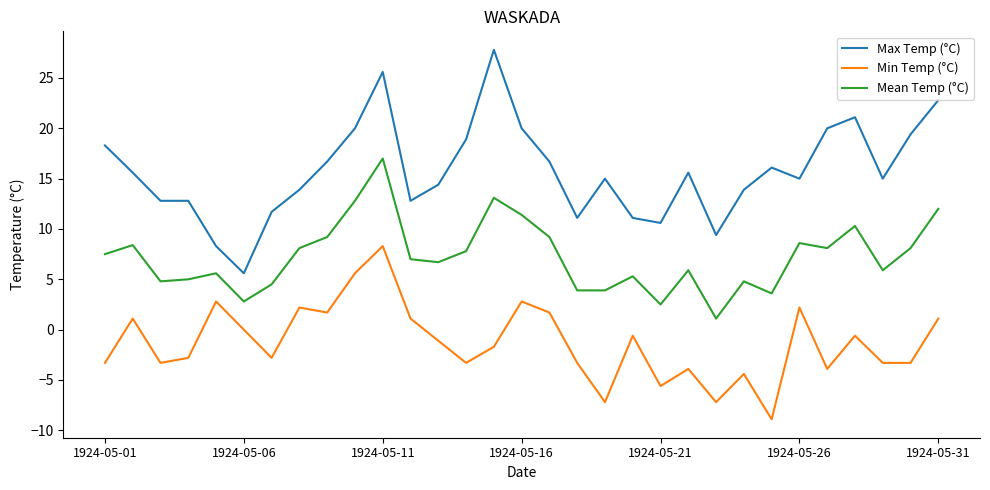

True or false: Min Temp (°C) and Max Temp (°C) cross at least once.

False